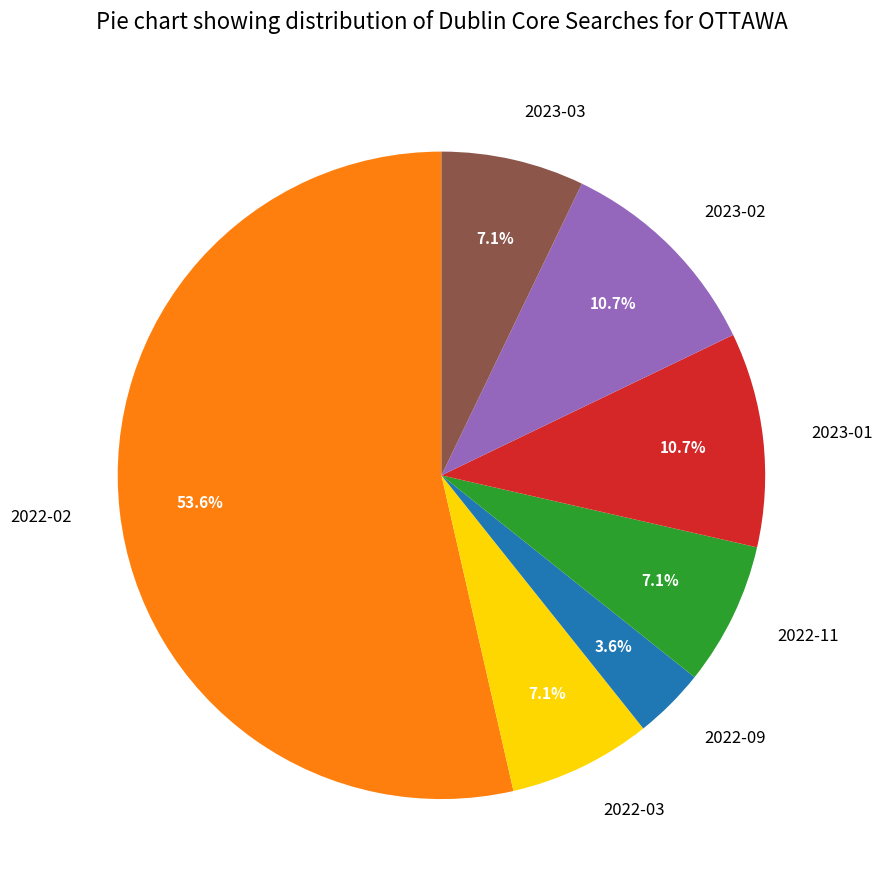

Is the sum of 2022-02 and 2022-03 greater than half?

Yes